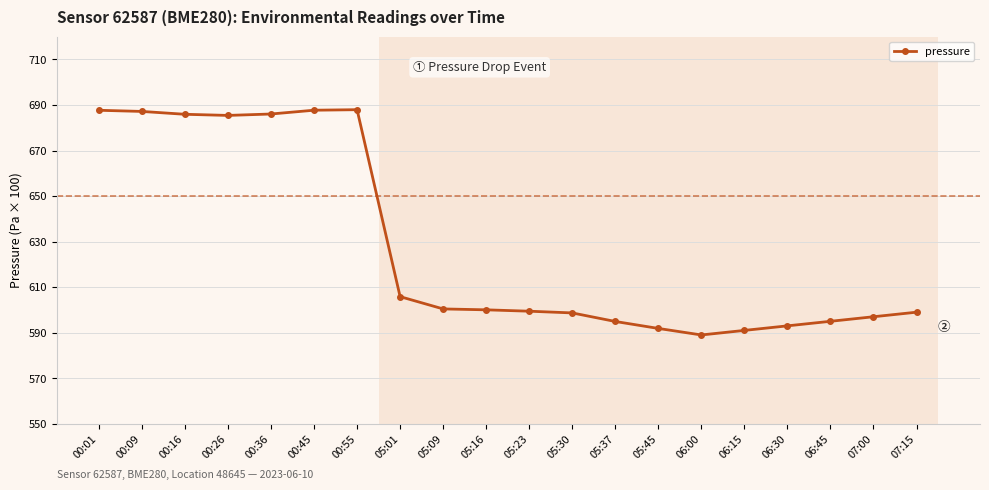

Reading right to left, transcribe all the data shown in this chart.

59900.0	59700.0	59500.0	59300.0	59100.0	58900.0	59186.9	59492.2	59868.1	59943.2	60003.8	60043.4	60582.9	68792.6	68769.7	68603.2	68541.1	68590.7	68716.1	68767.2